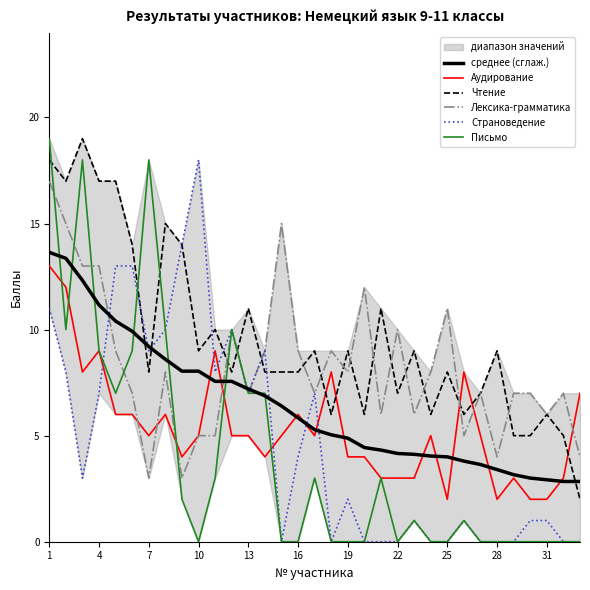

How many distinct data groups are displayed?

6